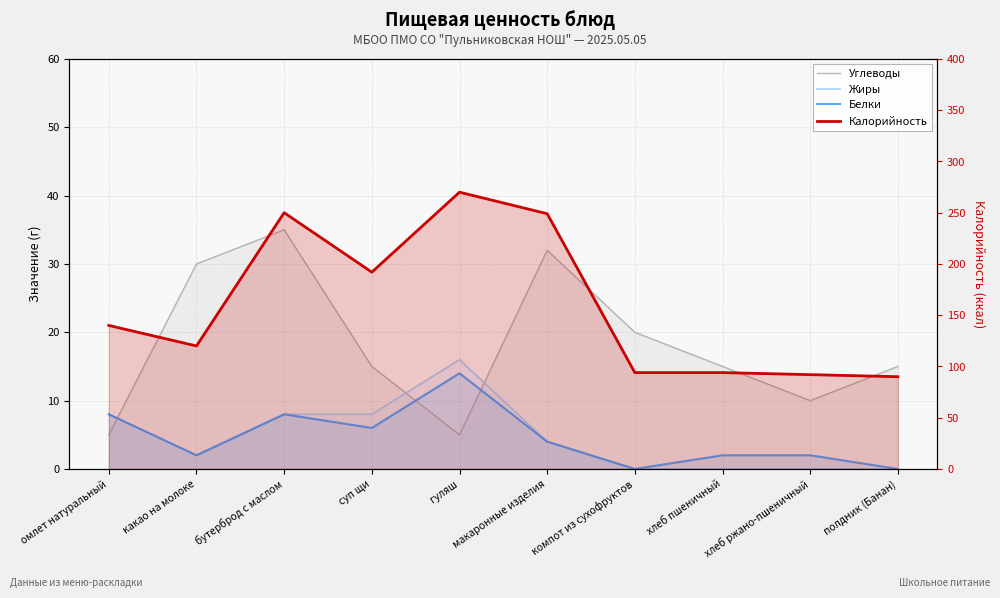

The value of Жиры at полдник (Банан) is 11. True or false?

False